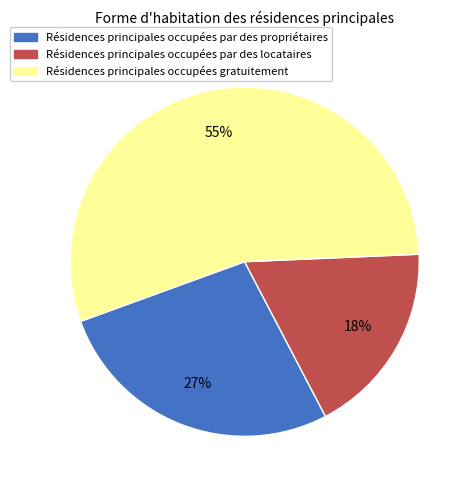

To the nearest percent, what is the average slice percentage?

33%